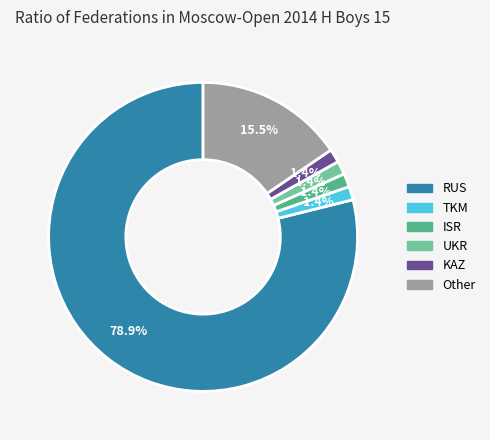

How much of the chart is everything except KAZ?

98.6%